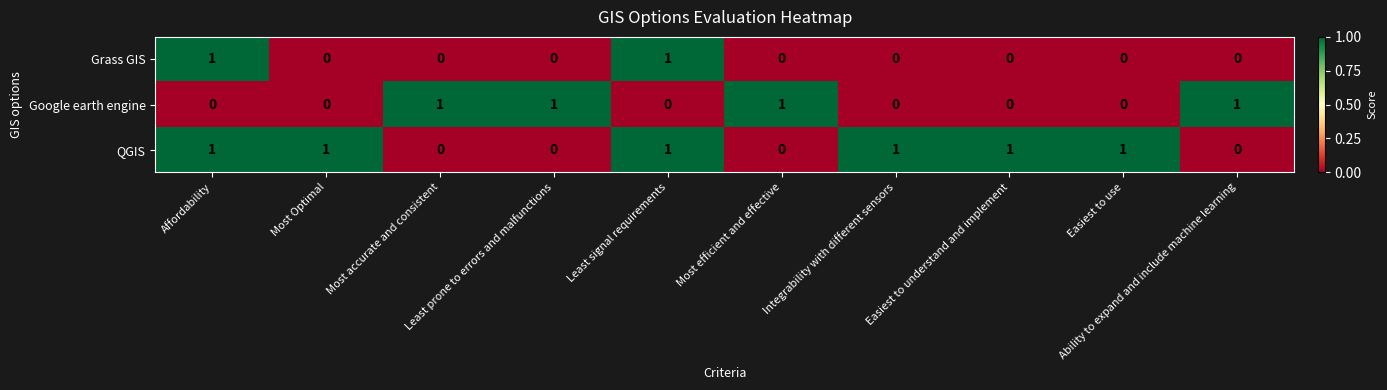

List the series in order of their overall mean, lowest first.

Grass GIS, Google earth engine, QGIS